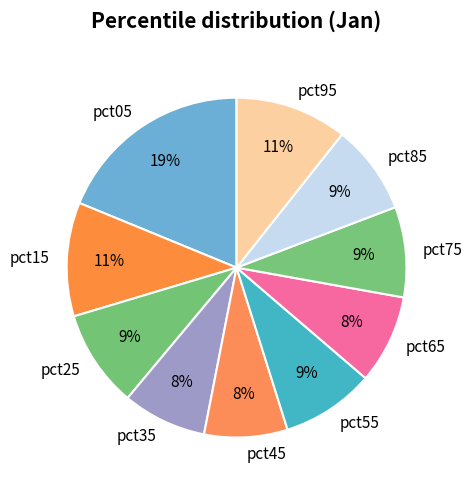

Between pct75 and pct05, which is larger?

pct05